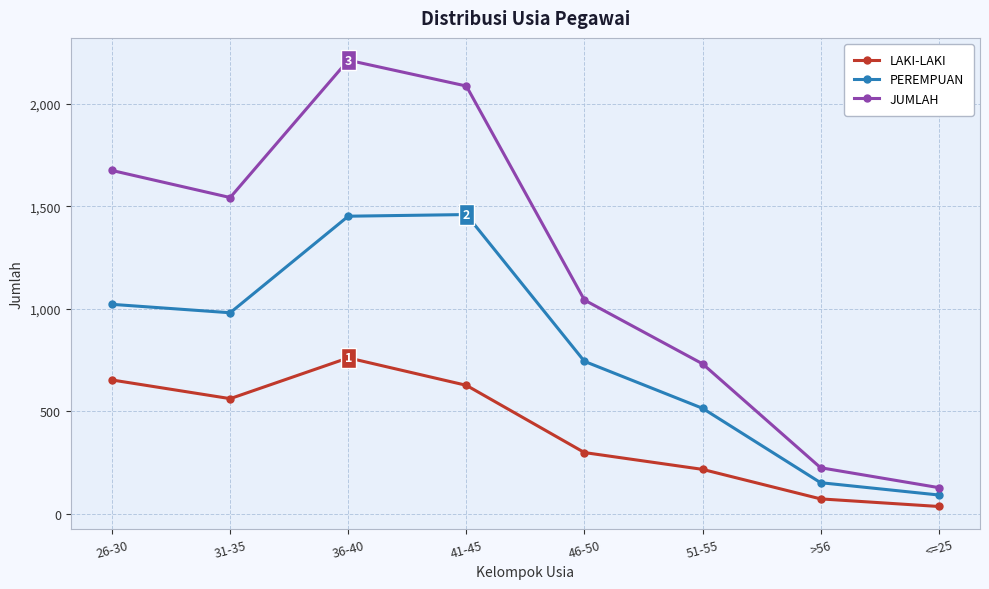

What is the difference between the maximum and minimum values in the LAKI-LAKI series?

725